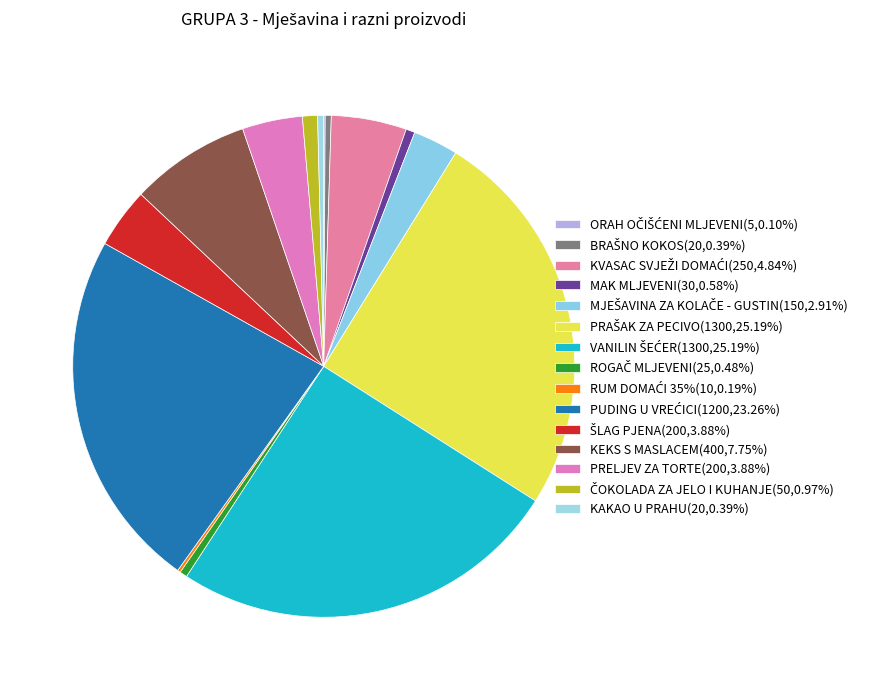

Is the sum of ROGAČ MLJEVENI and RUM DOMAĆI 35% greater than half?

No